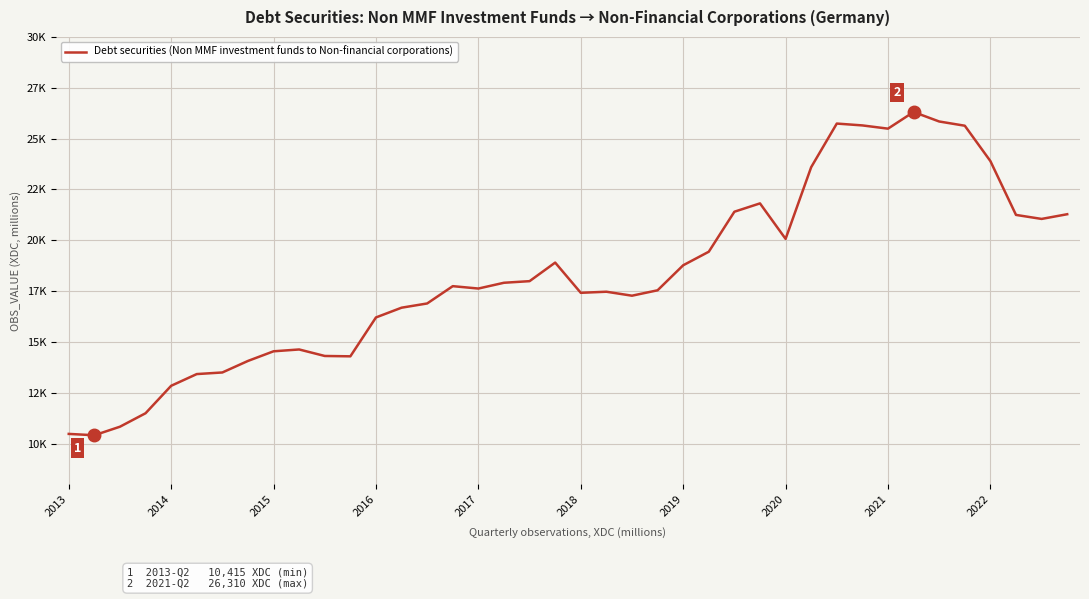

Does the chart have visible grid lines?

Yes